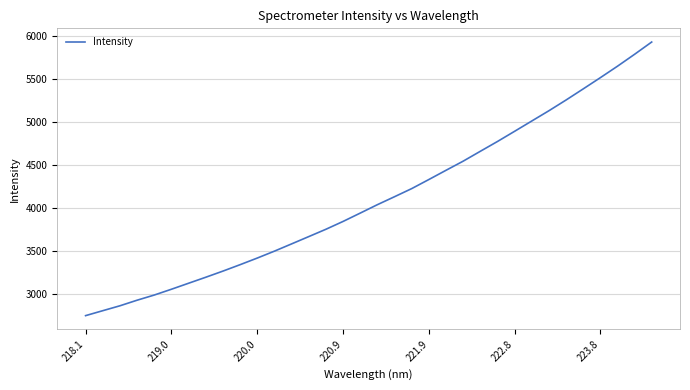

What is the difference between the maximum and minimum values?

3182.5